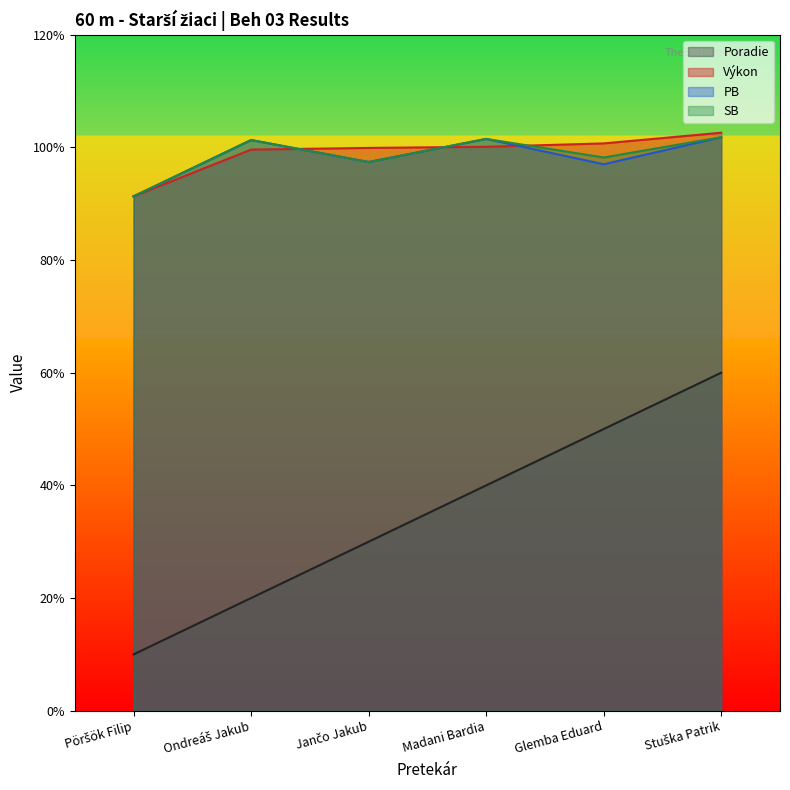

What is the label of the 1st point from the left?

Pöršök Filip